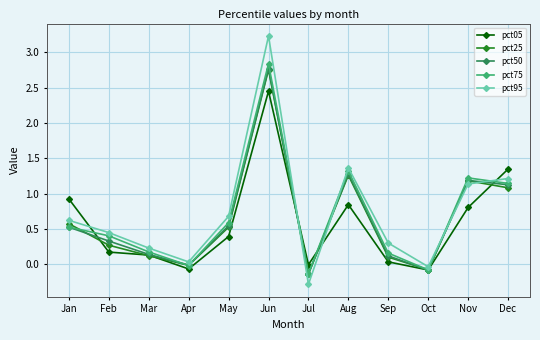

What is the difference between the second highest and second lowest values in the pct05 series?

1.4